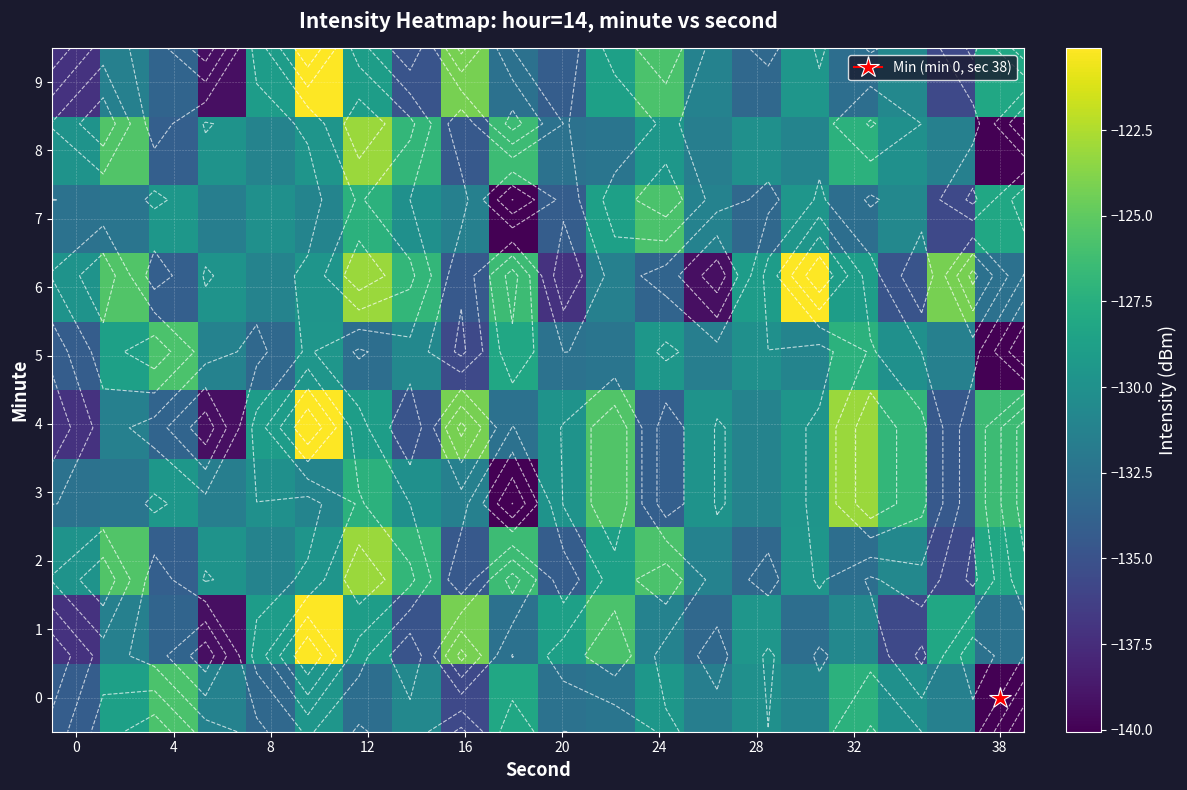

What is the sum of the 4 values at 24 and 20?

-263.8